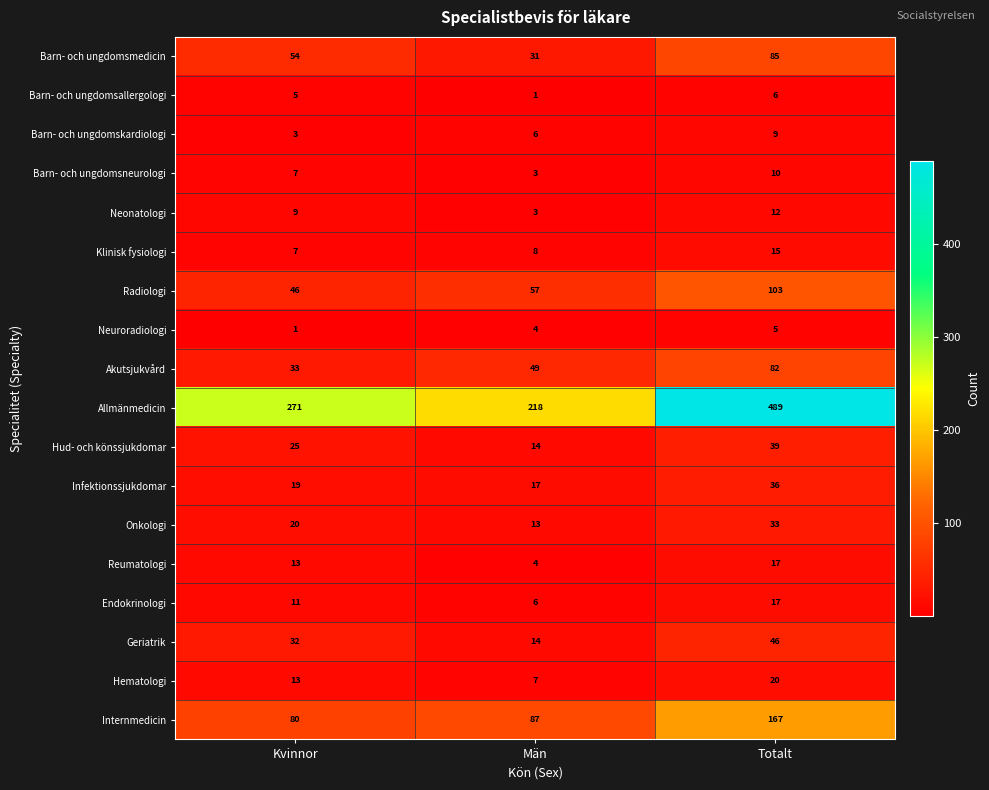

Which series has the largest range (max minus min)?

Allmänmedicin